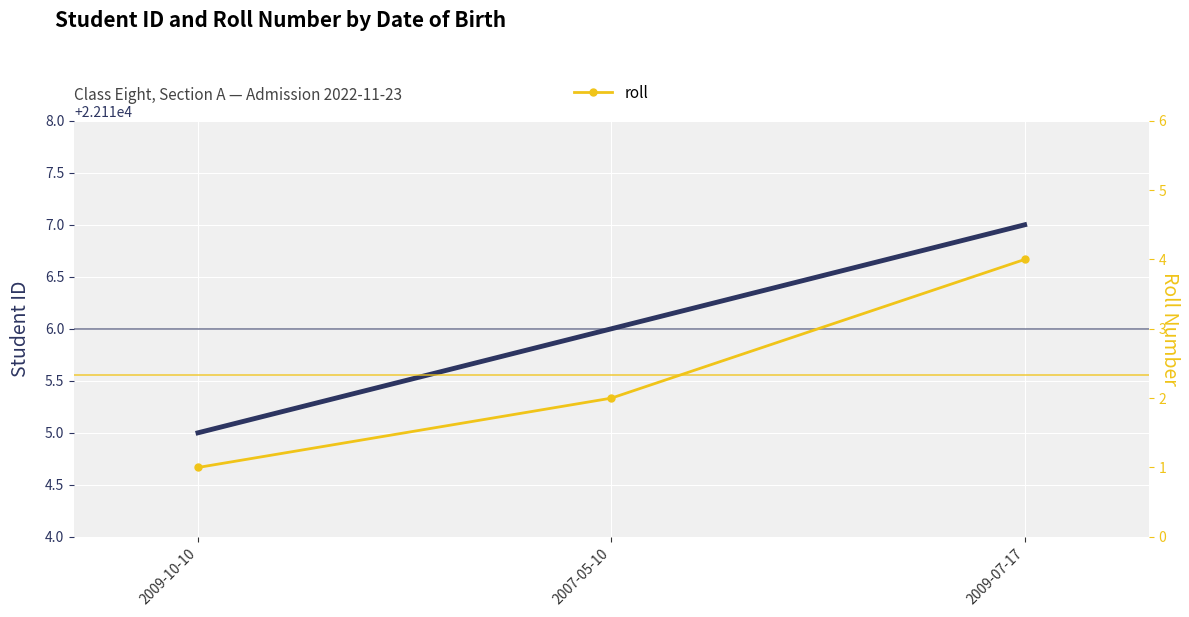

List the series in order of their overall mean, lowest first.

roll, student_id